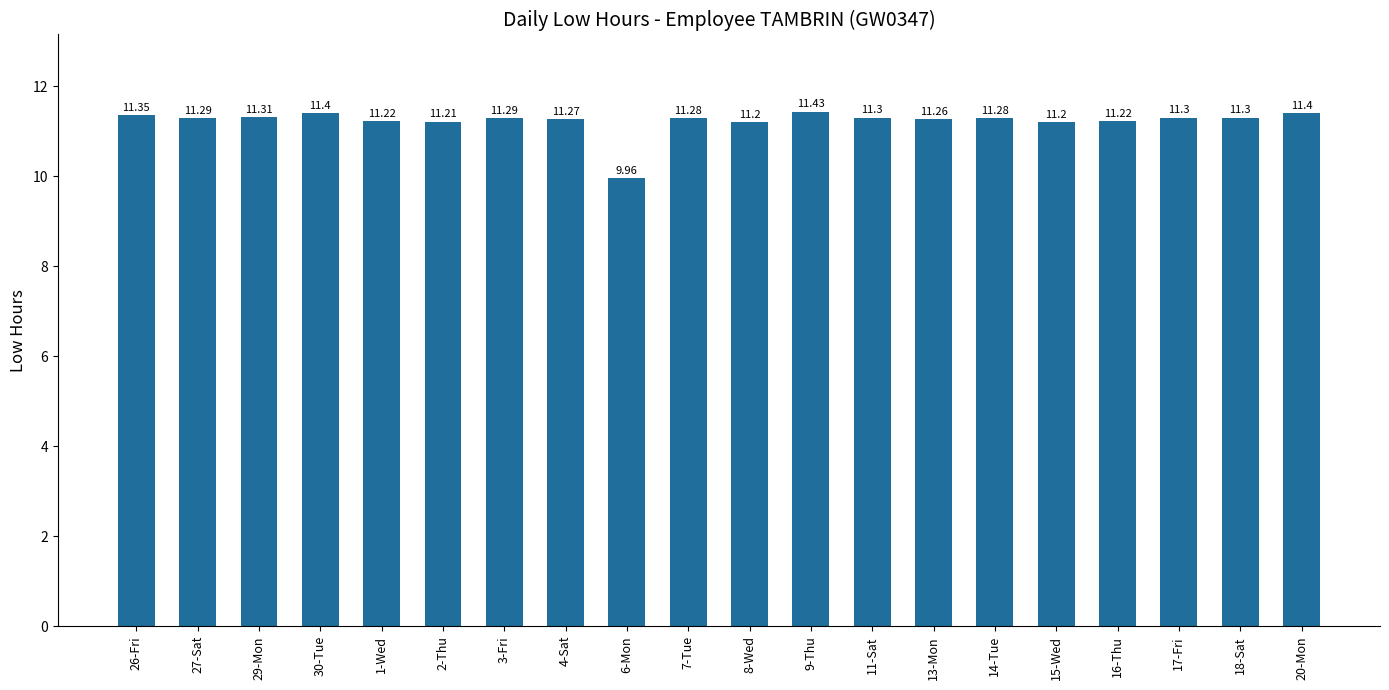

What is the maximum value shown in the chart?

11.4